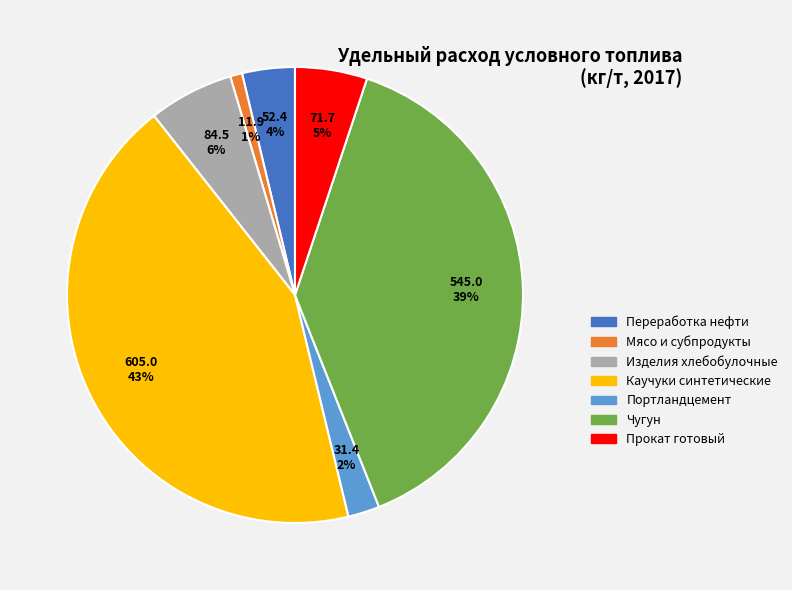

What is the smallest slice in the pie chart?

Мясо и субпродукты